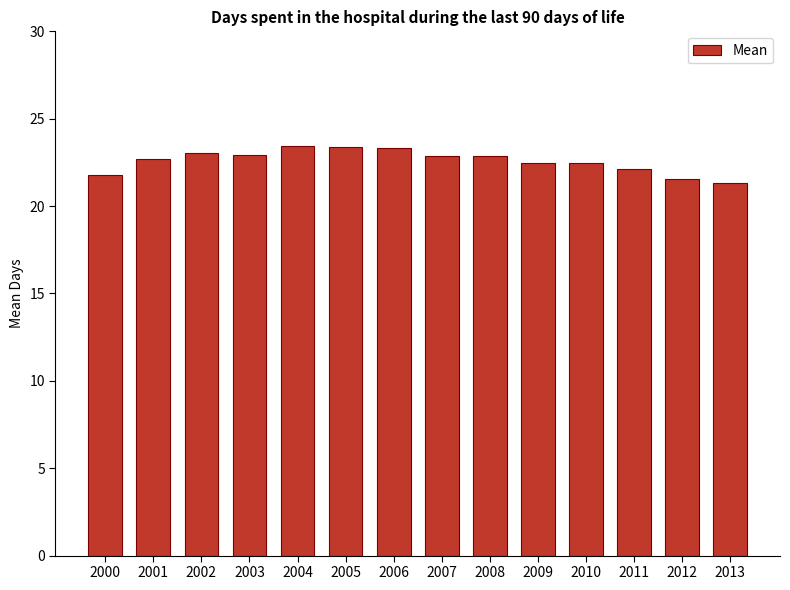

What is the sum of the values at 2011 and 2000?

43.9